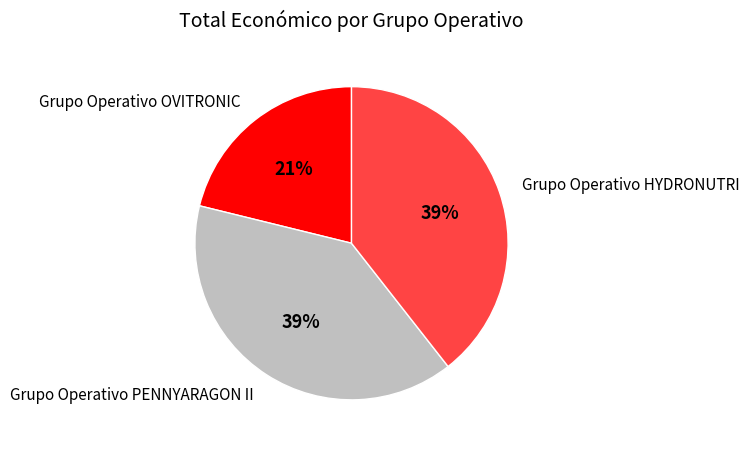

Is Grupo Operativo OVITRONIC the majority of the pie?

No